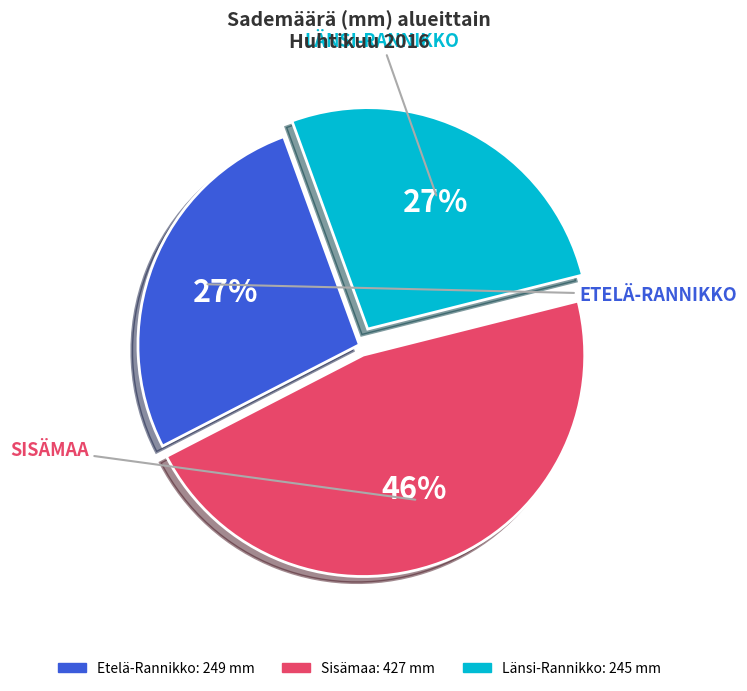

Count the number of slices in the pie.

3